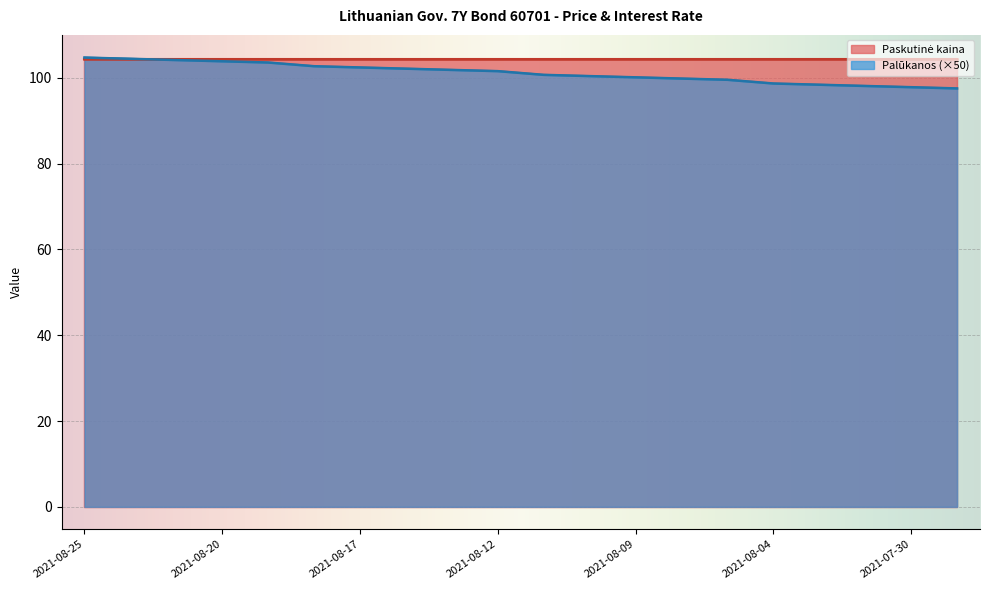

Does the chart display data point markers on the line(s)?

No